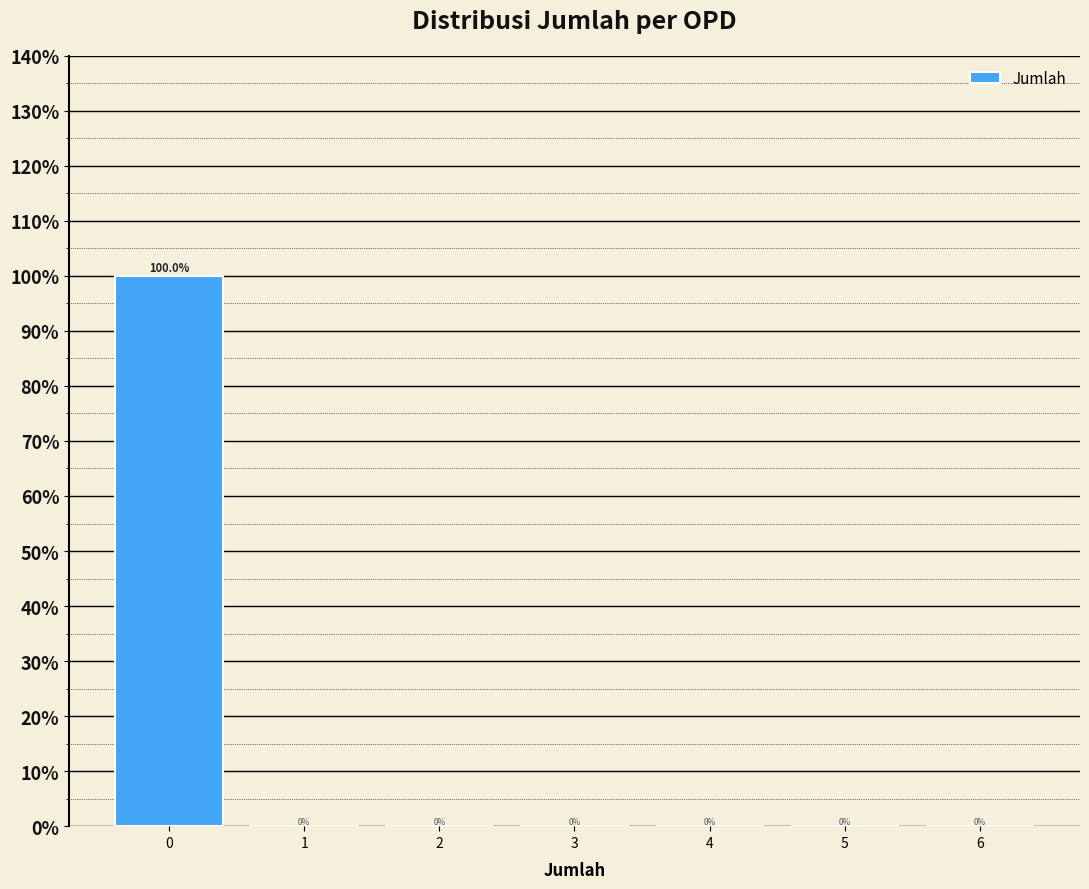

How tall is the bar that spans -0.5 to 0.5 on the x-axis?

100.0